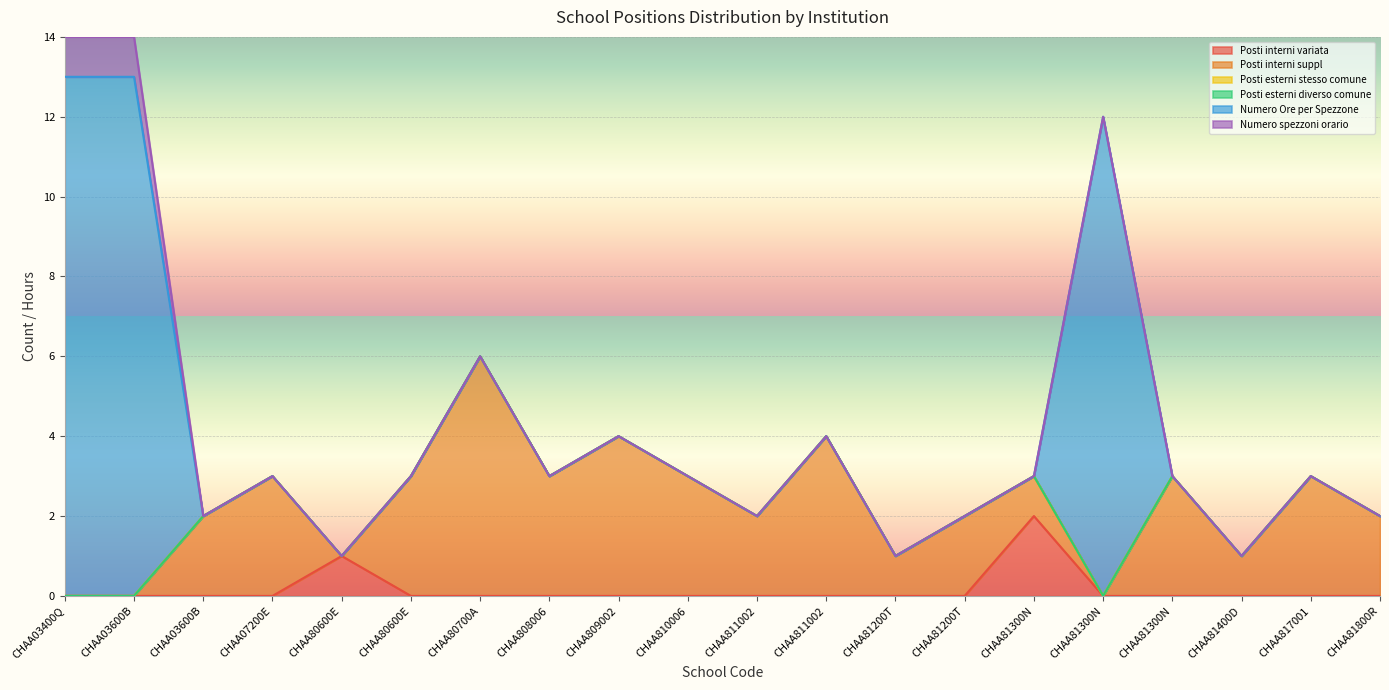

Is the value of Numero Ore per Spezzone at CHAA03600B greater than the value of Posti esterni stesso comune at CHAA81400D?

Yes